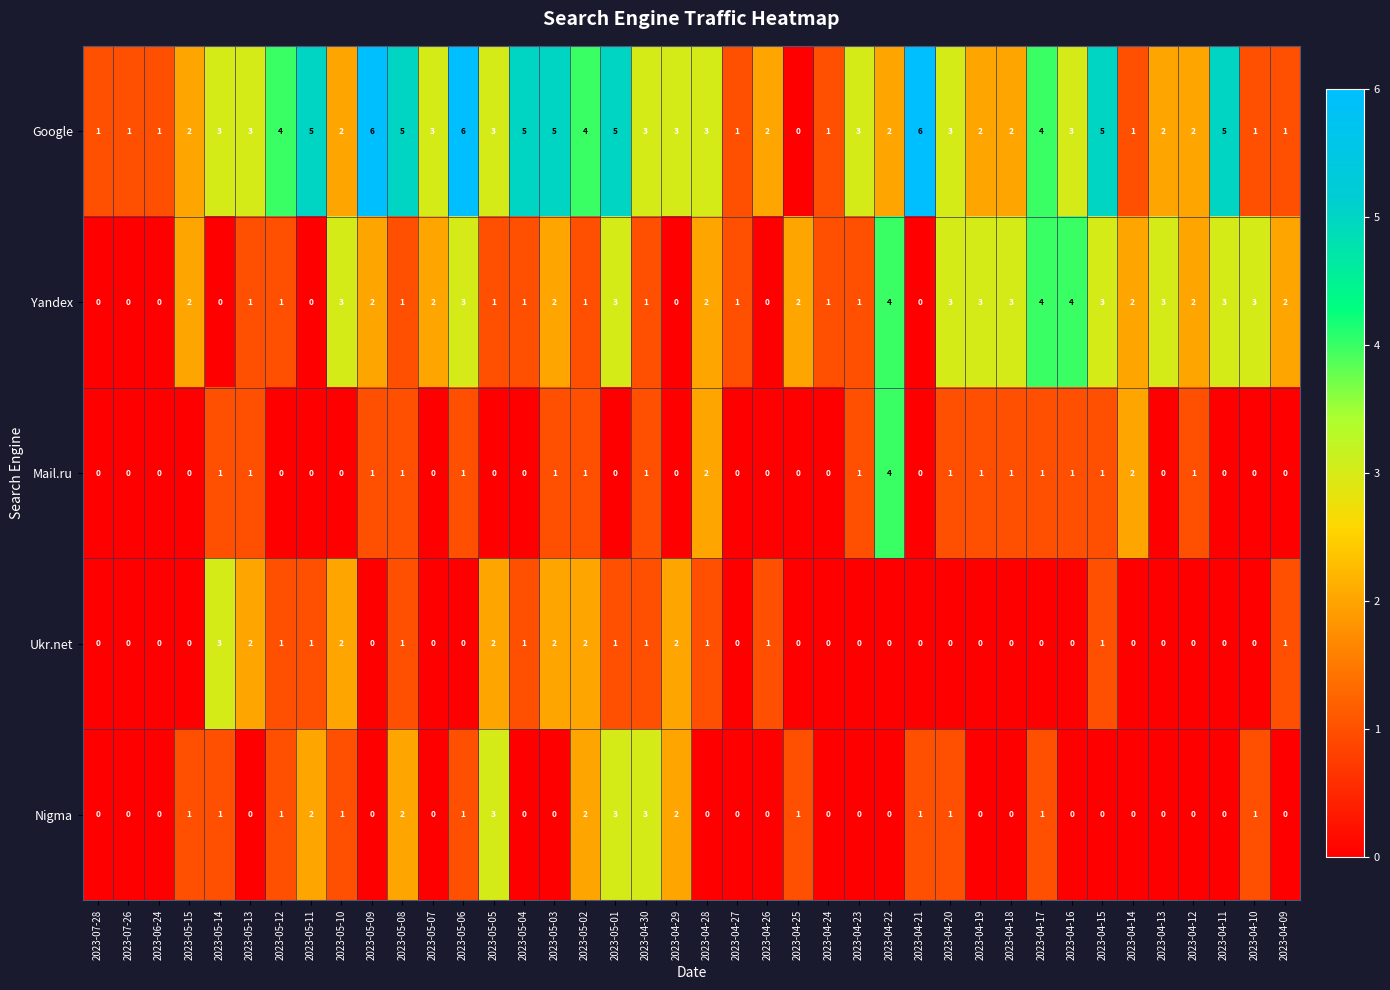

What is the maximum value for Yandex?

4